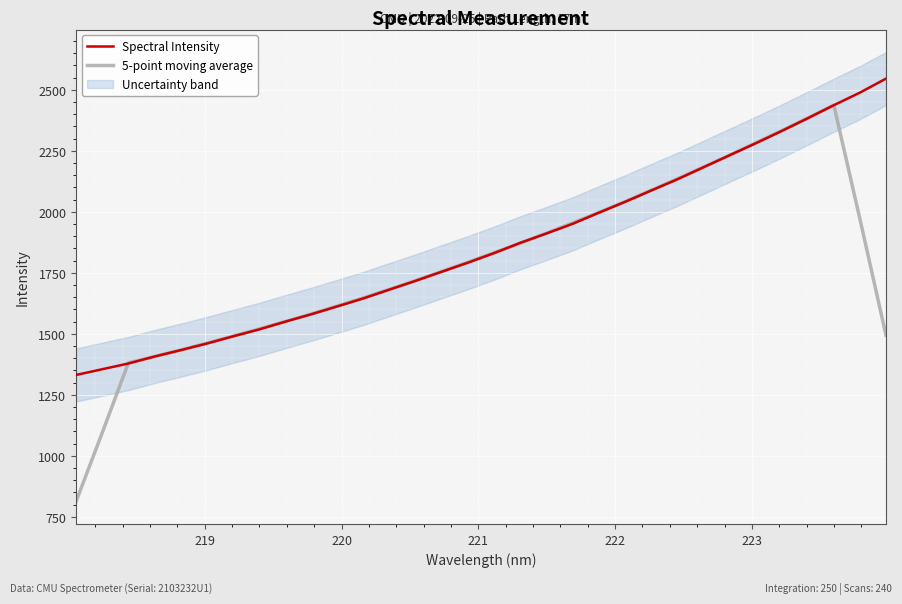

Which series has the largest total across all categories?

Spectral Intensity